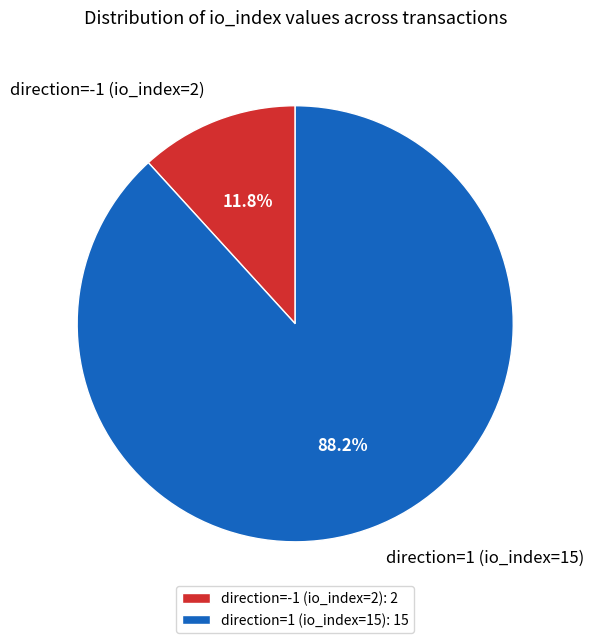

Does direction=-1 (io_index=2) represent more than half of the total?

No